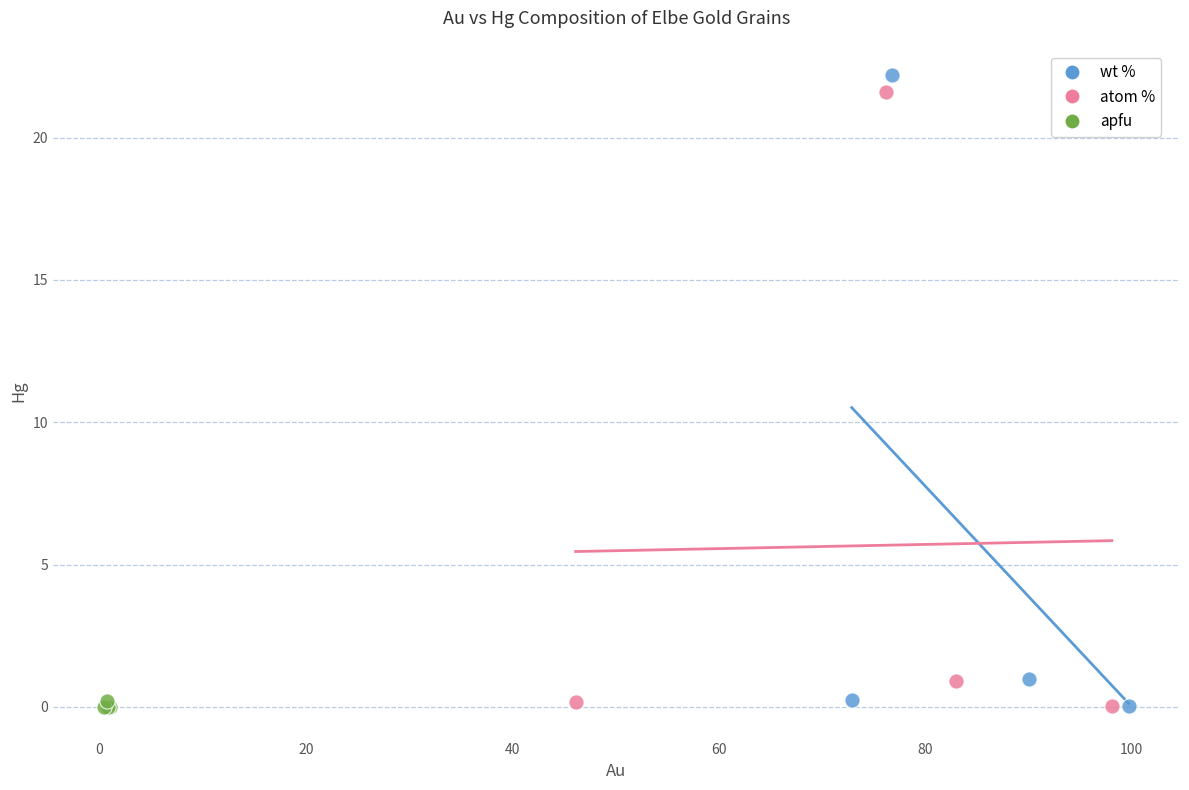

Which series contains the highest Y value?

wt %